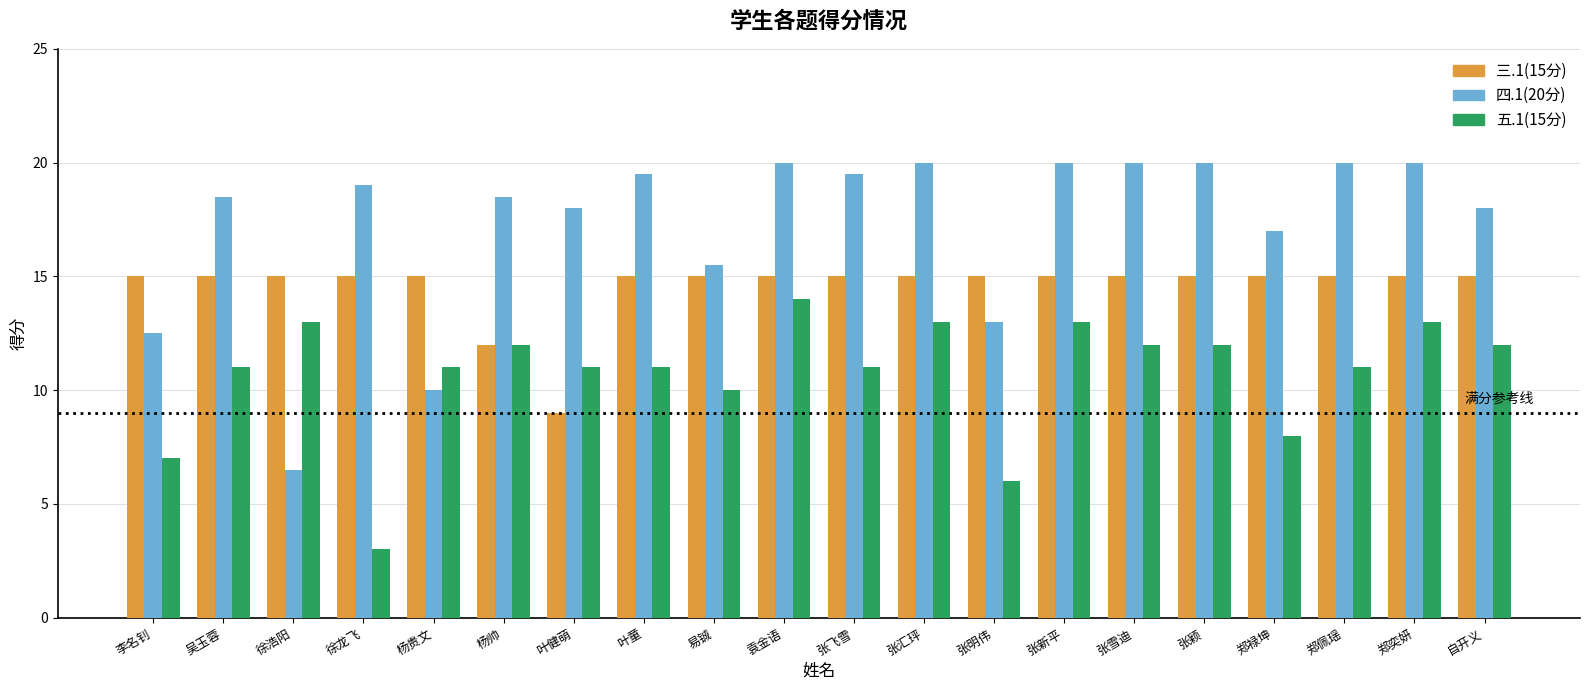

What is the minimum value for 五.1(15分)?

3.0